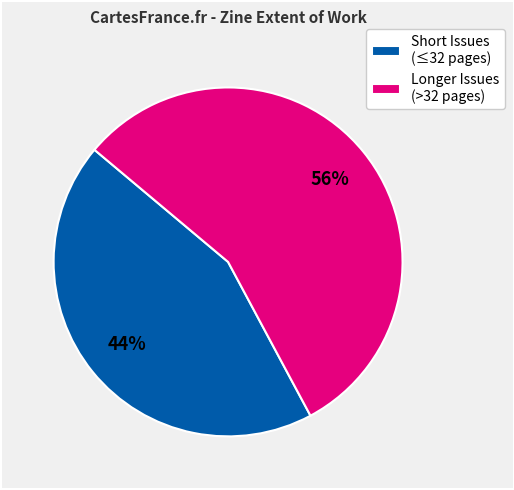

To the nearest percent, what portion does Short Issues (≤32 pages) represent?

44%